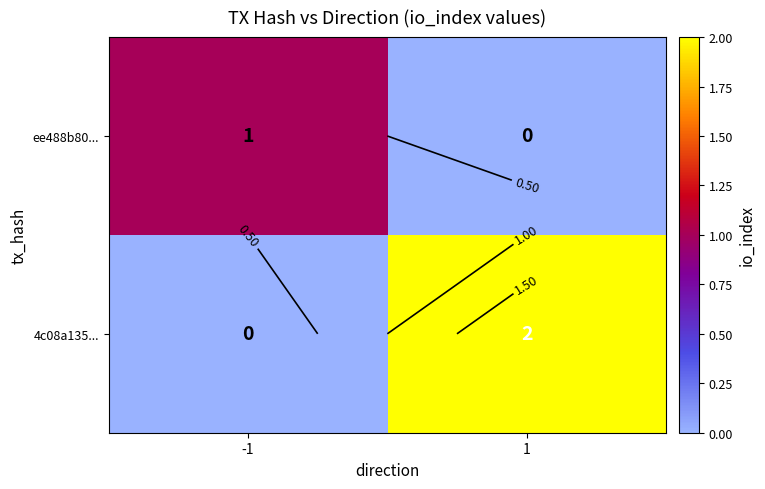

At which category is the sum across all series the highest?

1